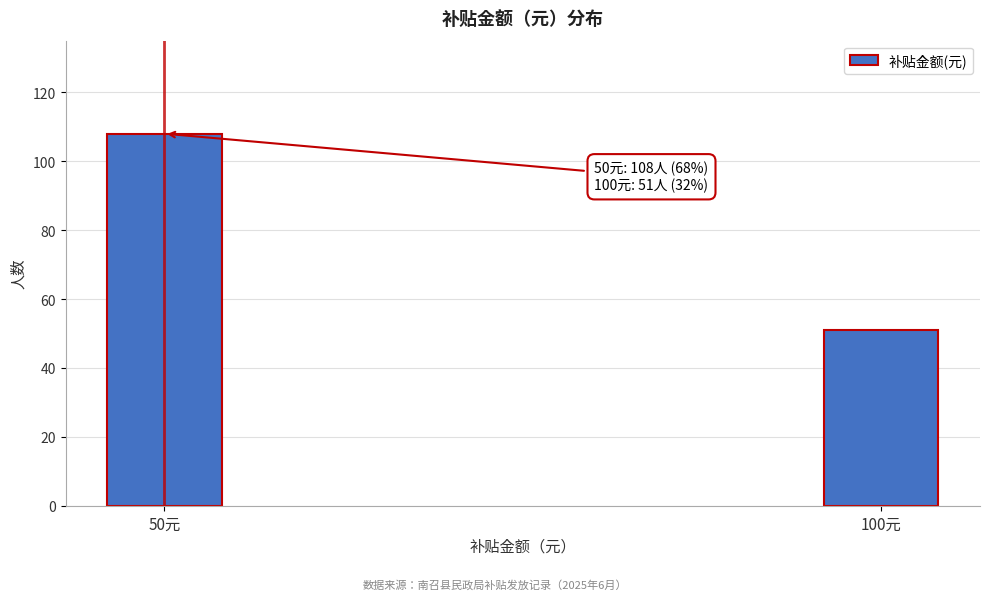

Reading right to left, extract all data points from this chart.

100元=51	50元=108